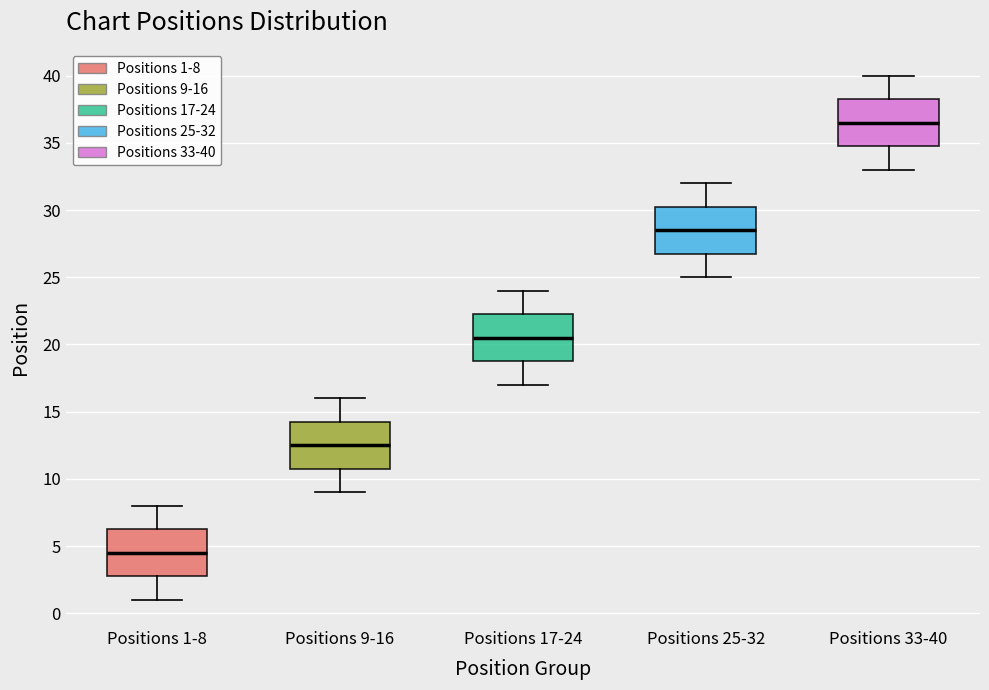

Where is the upper edge of the box for Positions 25-32 on the y-axis? The values are not printed on the chart, so give them approximately, as read against the axis.

30.5